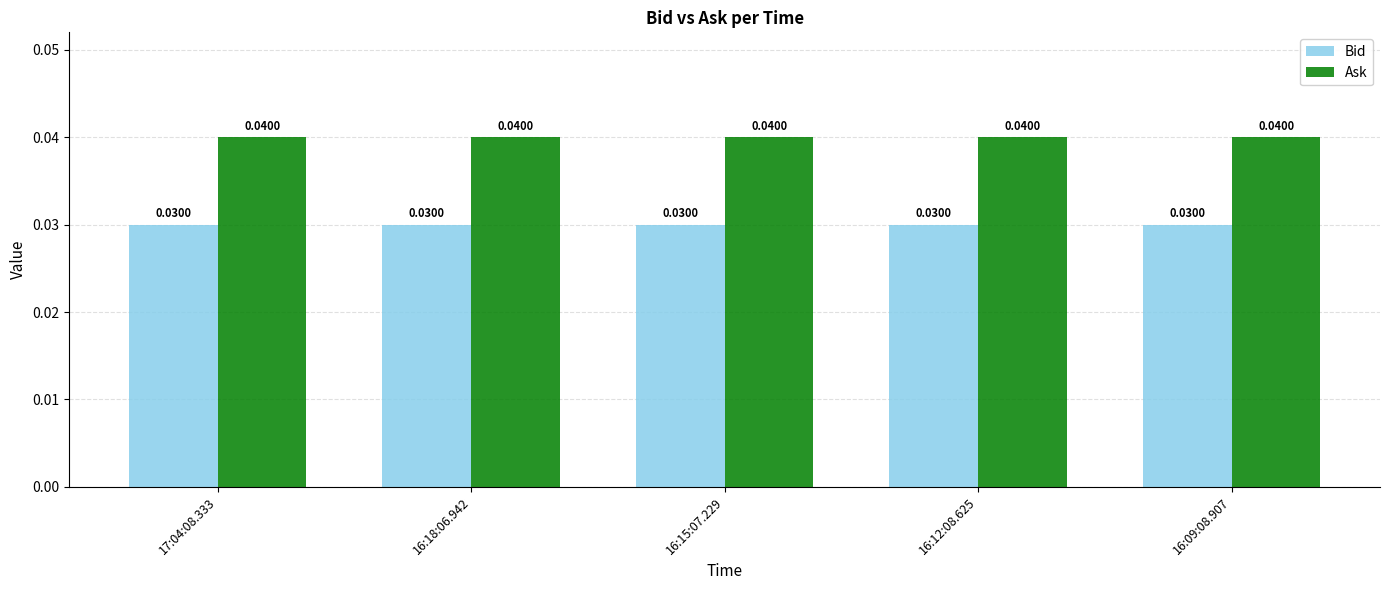

Rank the series at 16:15:07.229 from lowest to highest value.

Bid, Ask